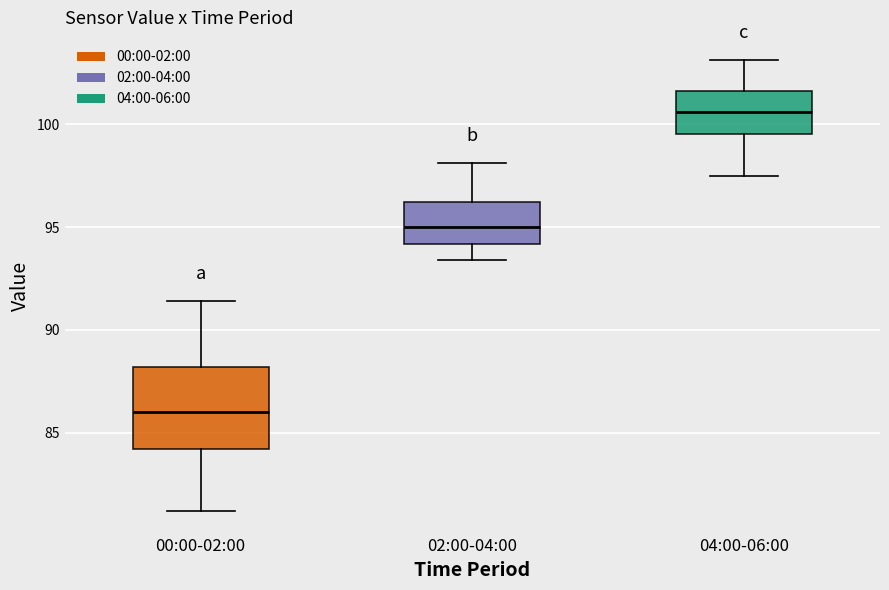

Which box has the highest median line?

04:00-06:00